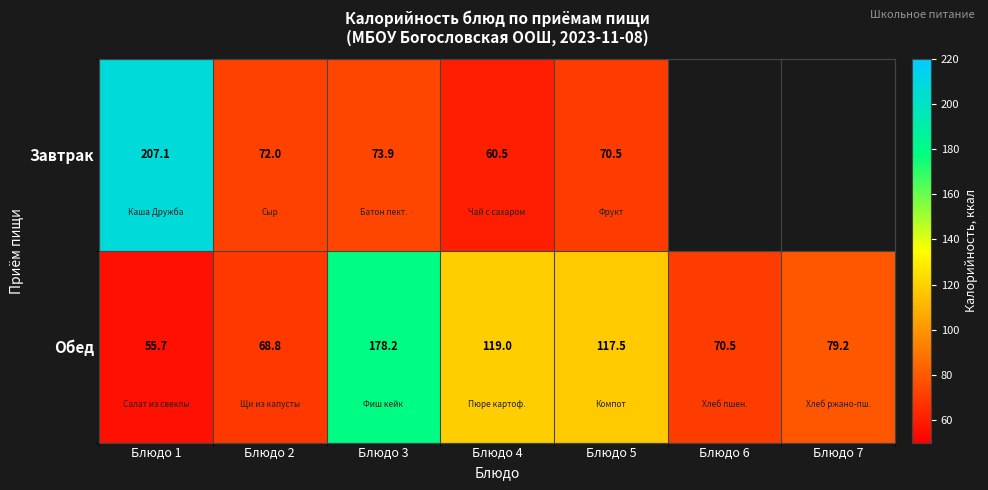

What is the total value across all series at Блюдо 2?

140.8